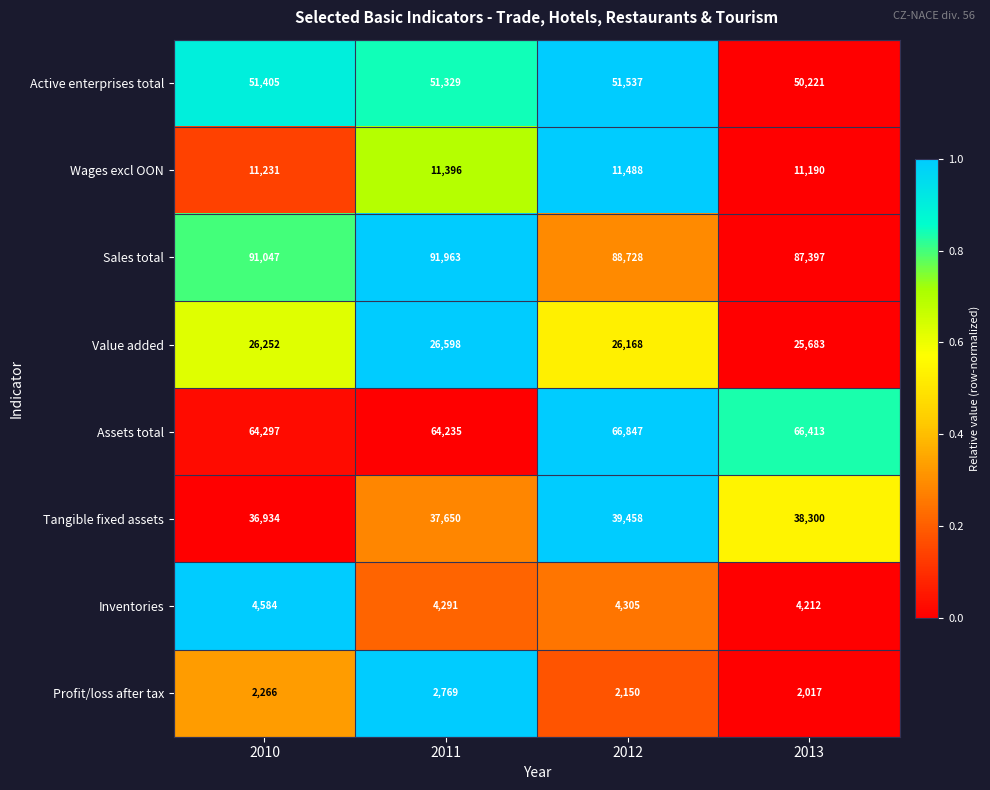

Where does the Assets total series first go above 66413?

2012